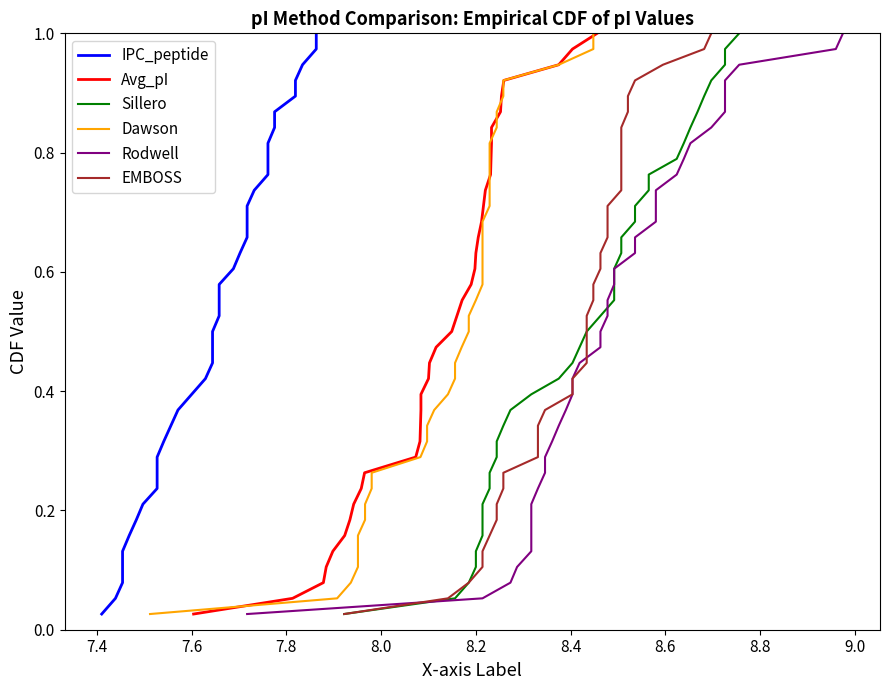

Is the value of Sillero at 27 greater than the value of EMBOSS at 20?

Yes